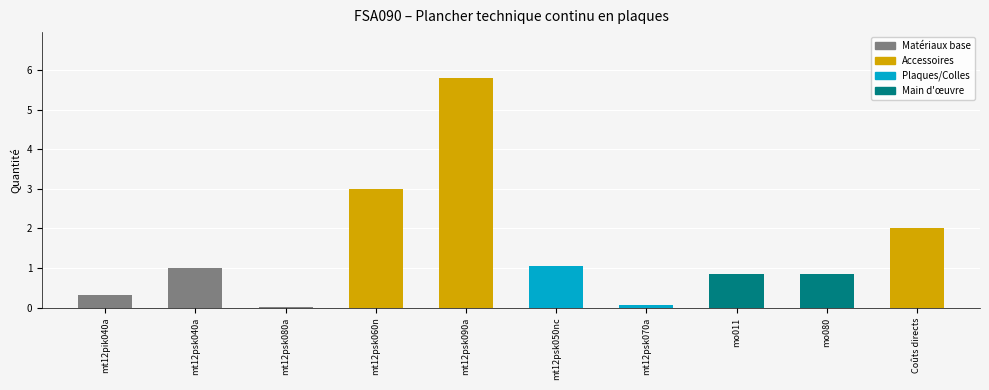

Between mo080 and mt12psk050nc, which is larger?

mt12psk050nc